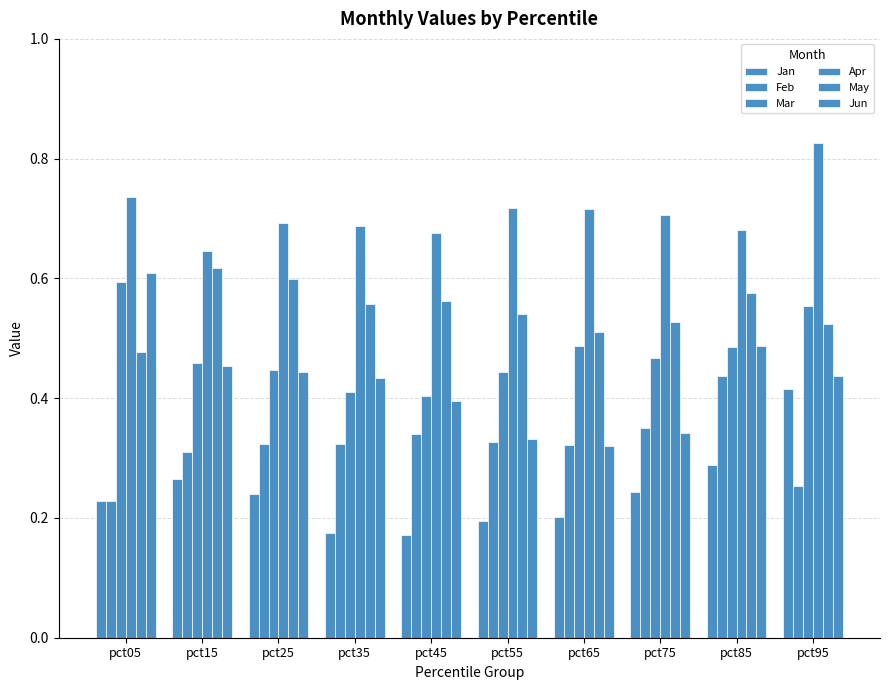

How many distinct data groups are displayed?

6